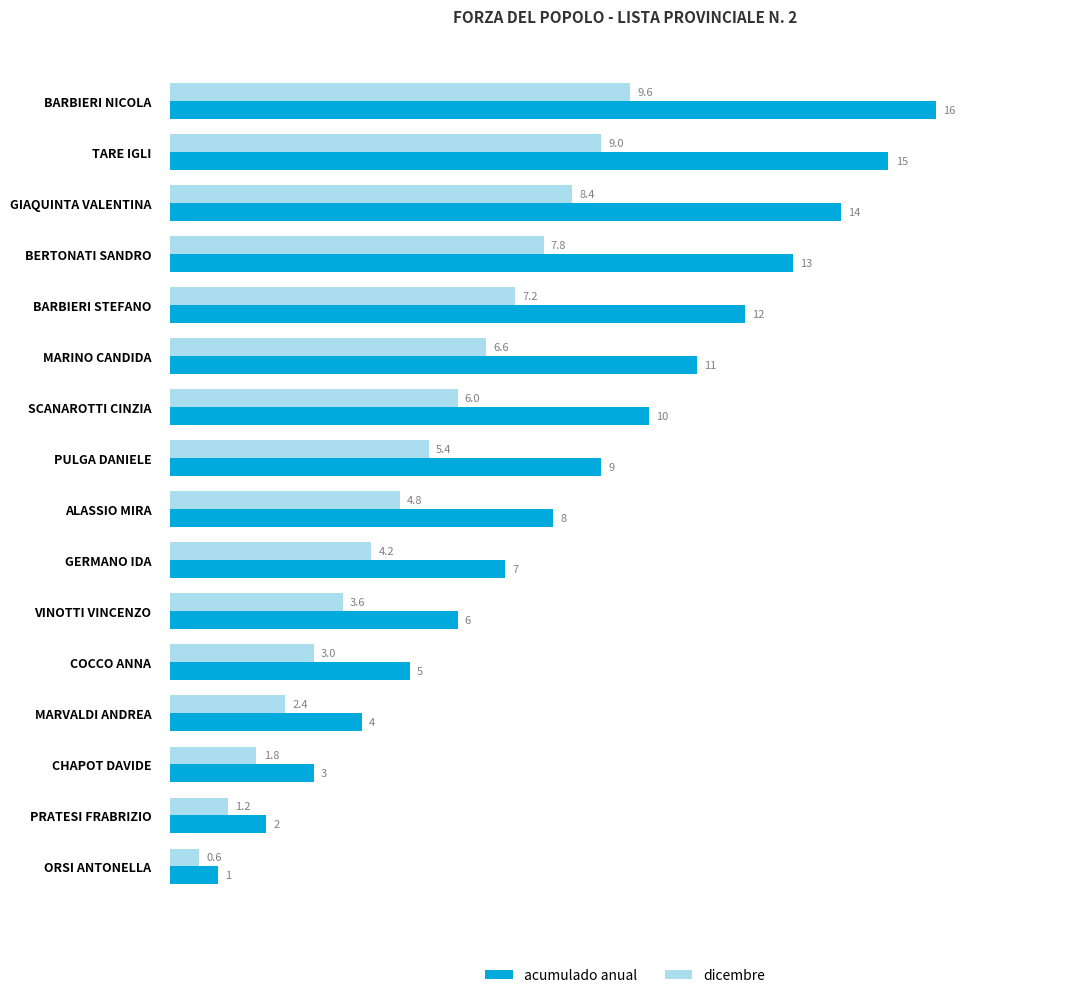

What is the sum of all acumulado anual values?

136.0